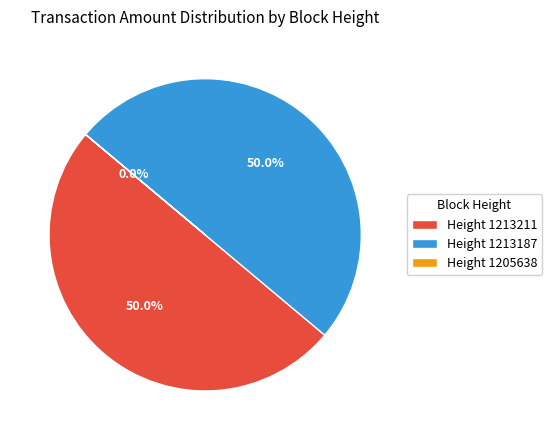

Rank the categories by value from highest to lowest.

1213211, 1213187, 1205638